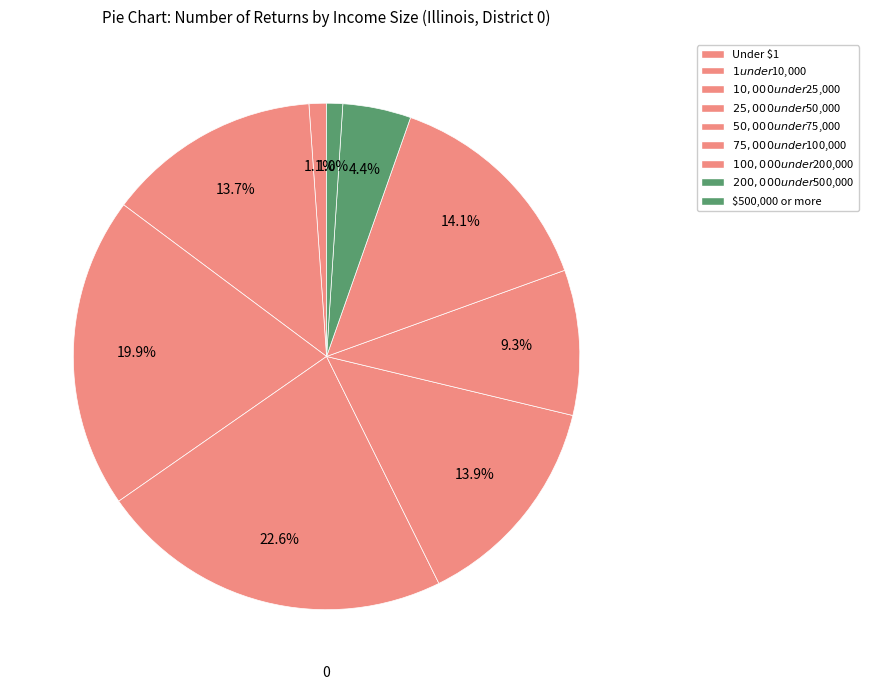

Between $10,000 under $25,000 and $75,000 under $100,000, which is larger?

$10,000 under $25,000